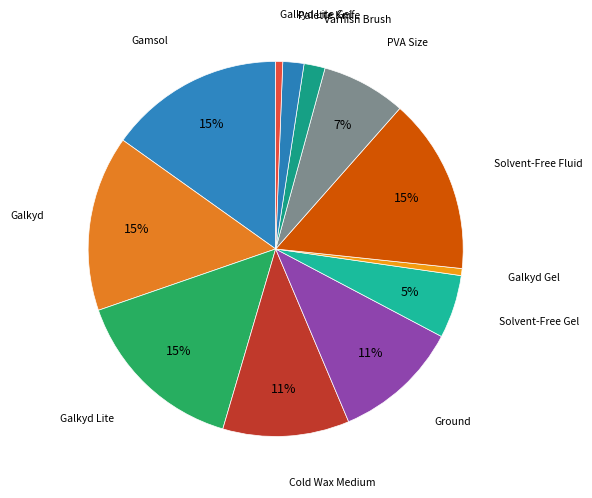

How many segments does this pie chart have?

12